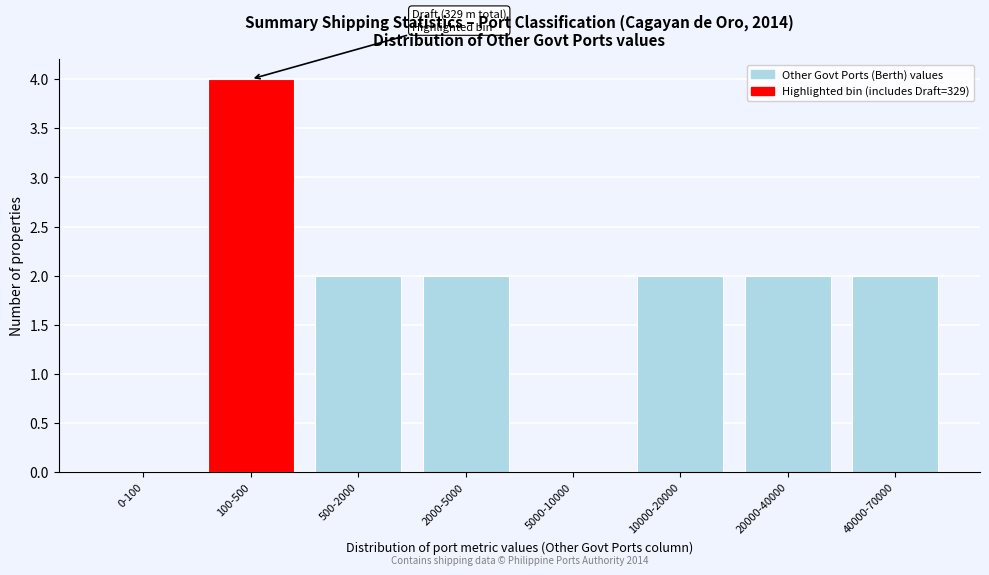

Approximately how many times larger is the value at 100-500 compared to 20000-40000?

2.0